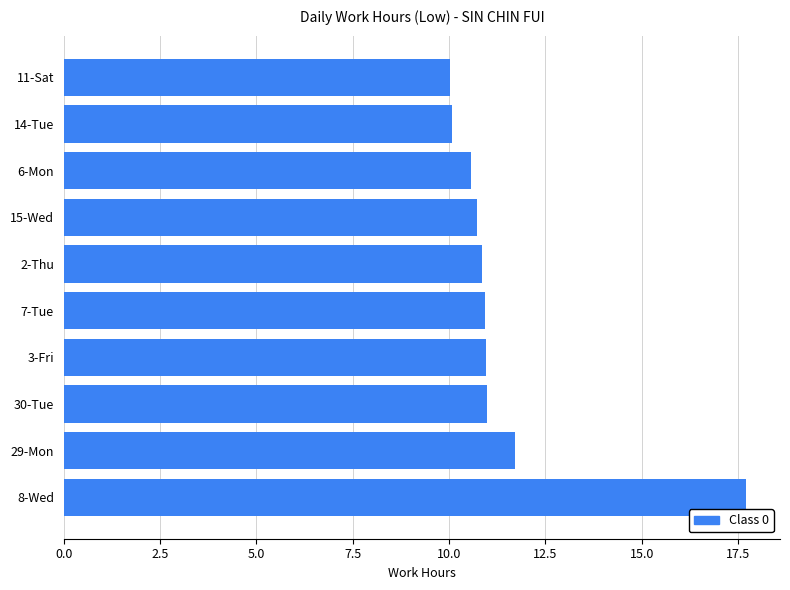

What is the difference between the maximum and second lowest values?

7.6